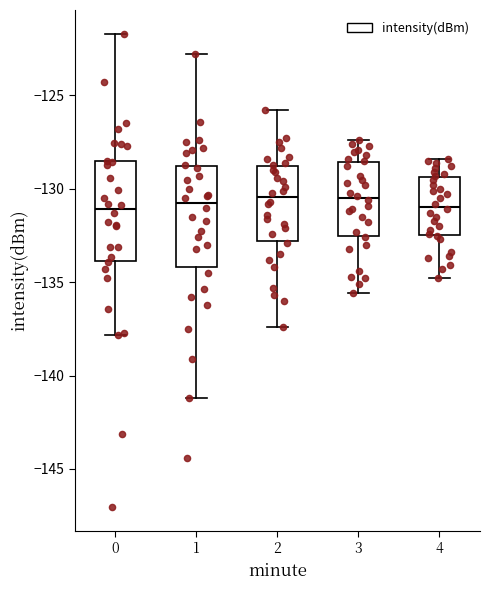

Reading left to right, transcribe this box plot: for each box, give where its median line is, the range the box spans, and where its two whiskers end, as read against the y-axis. The values are not printed on the chart, so give them approximately, as read against the axis.

0: median -131.0, box -134.0 to -128.5, whiskers -138.0 to -121.5
1: median -130.5, box -134.0 to -128.5, whiskers -141.0 to -123.0
2: median -130.5, box -133.0 to -129.0, whiskers -137.5 to -126.0
3: median -130.5, box -132.5 to -128.5, whiskers -135.5 to -127.5
4: median -131.0, box -132.5 to -129.5, whiskers -135.0 to -128.5